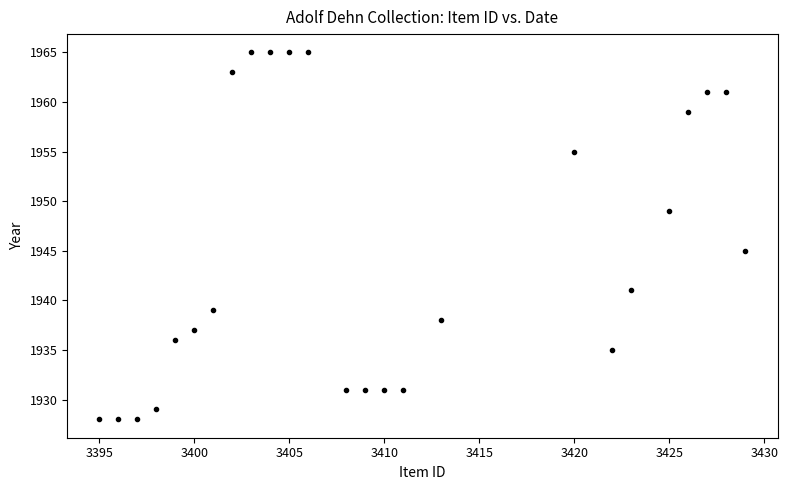

What Y value in the scatter plot is closest to 1946?

1945